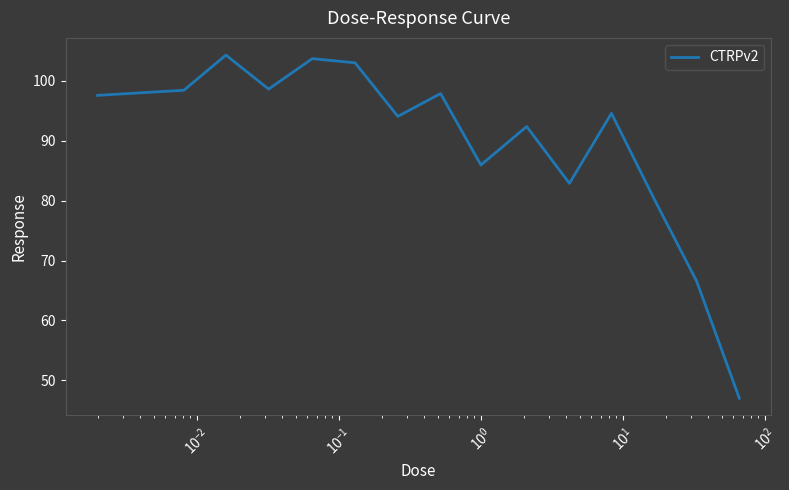

What is the greatest value displayed?

104.3